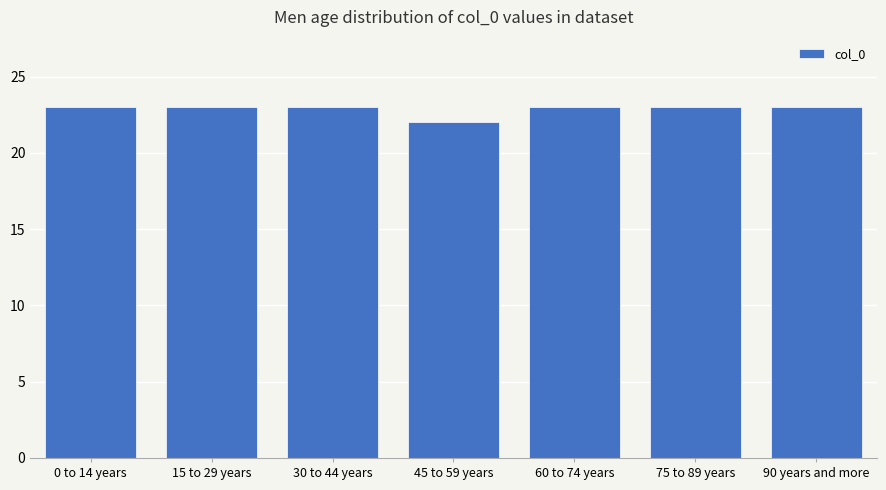

Reading left to right, extract all data points from this chart.

23	23	23	22	23	23	23